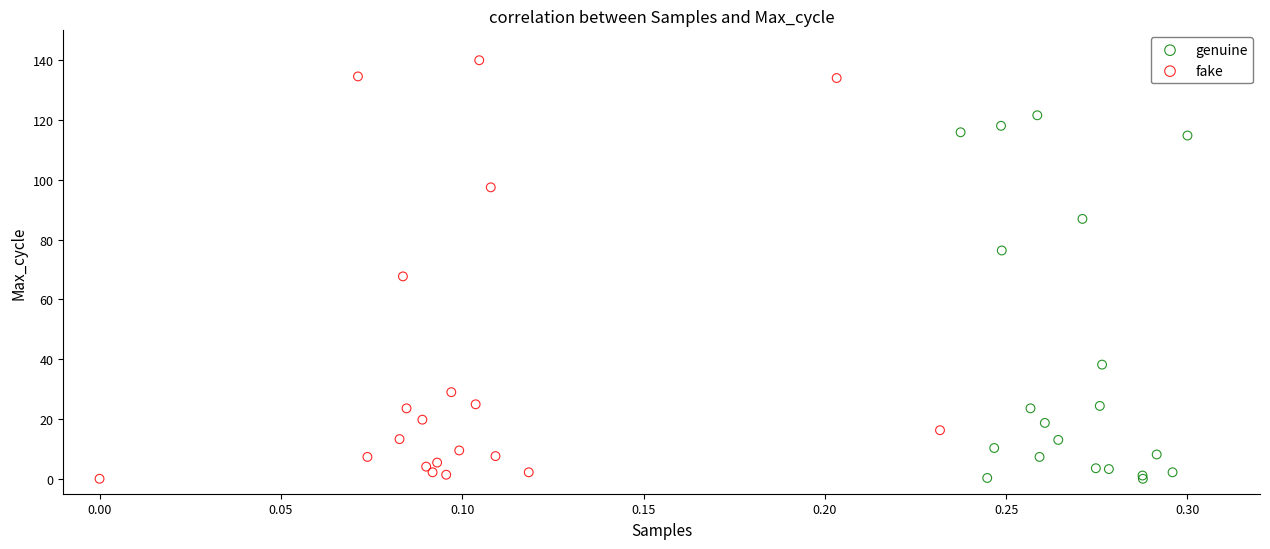

Which series has the widest spread of Y values?

fake